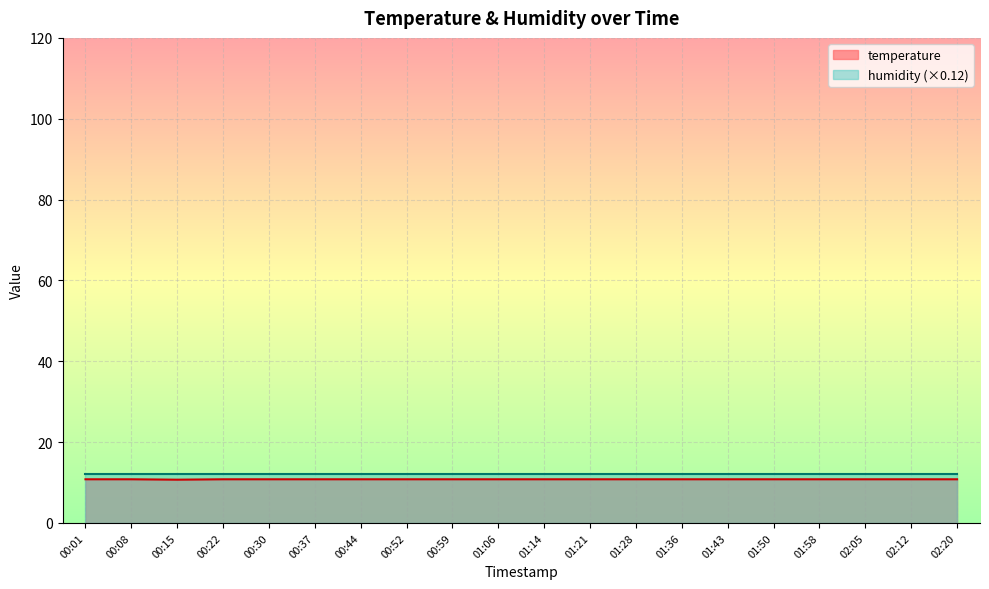

List the labels in order of value, smallest first.

00:15, 00:01, 00:08, 00:22, 00:30, 00:37, 00:44, 00:52, 00:59, 01:06, 01:14, 01:21, 01:28, 01:36, 01:43, 01:50, 01:58, 02:05, 02:12, 02:20